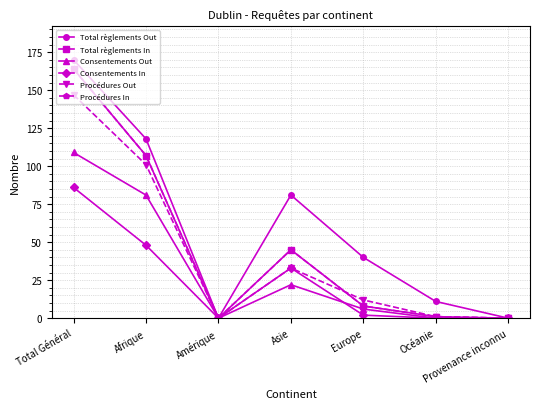

Between Total Général and Océanie, which series saw the biggest shift?

Total règlements In